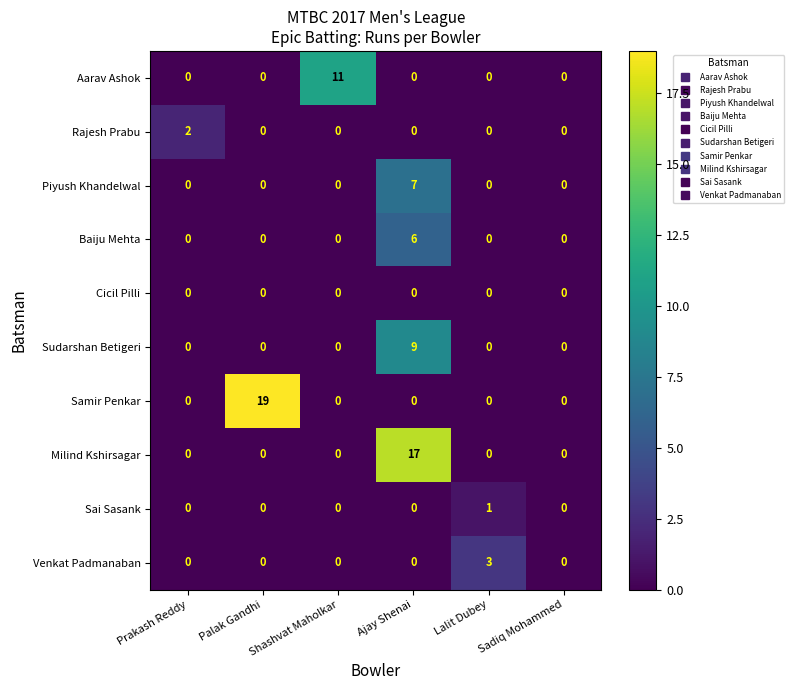

At how many categories does at least one series exceed 7?

3